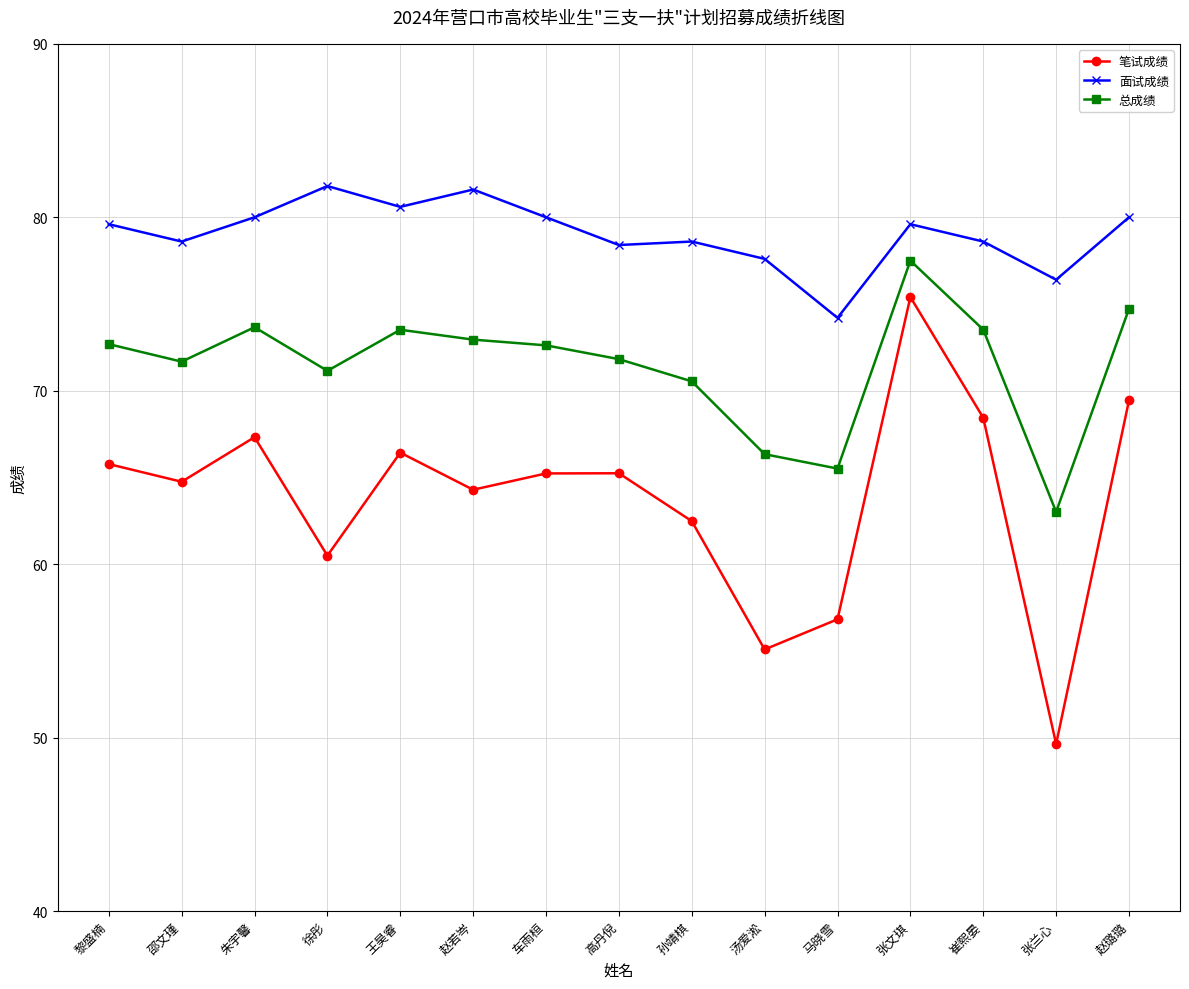

Between 朱宇馨 and 赵璐璐, which series saw the biggest shift?

笔试成绩